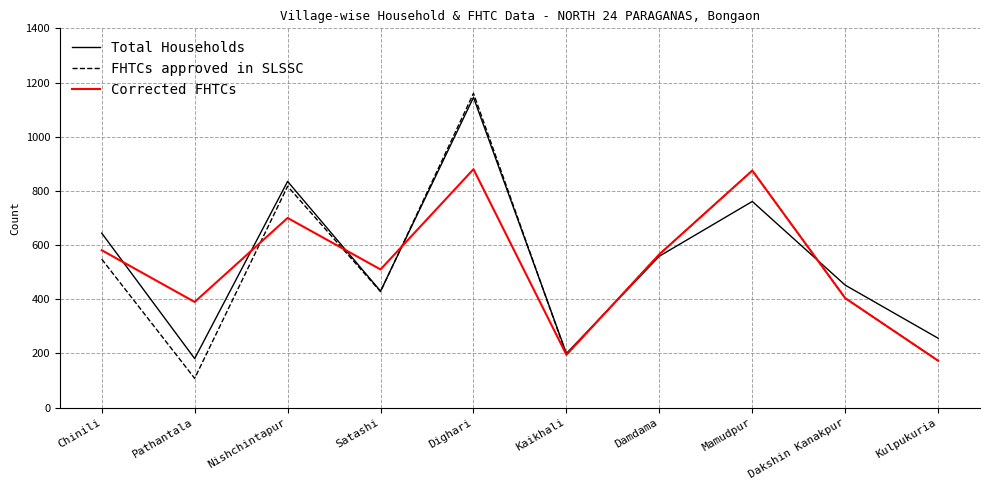

What is the maximum value for Corrected FHTCs?

880